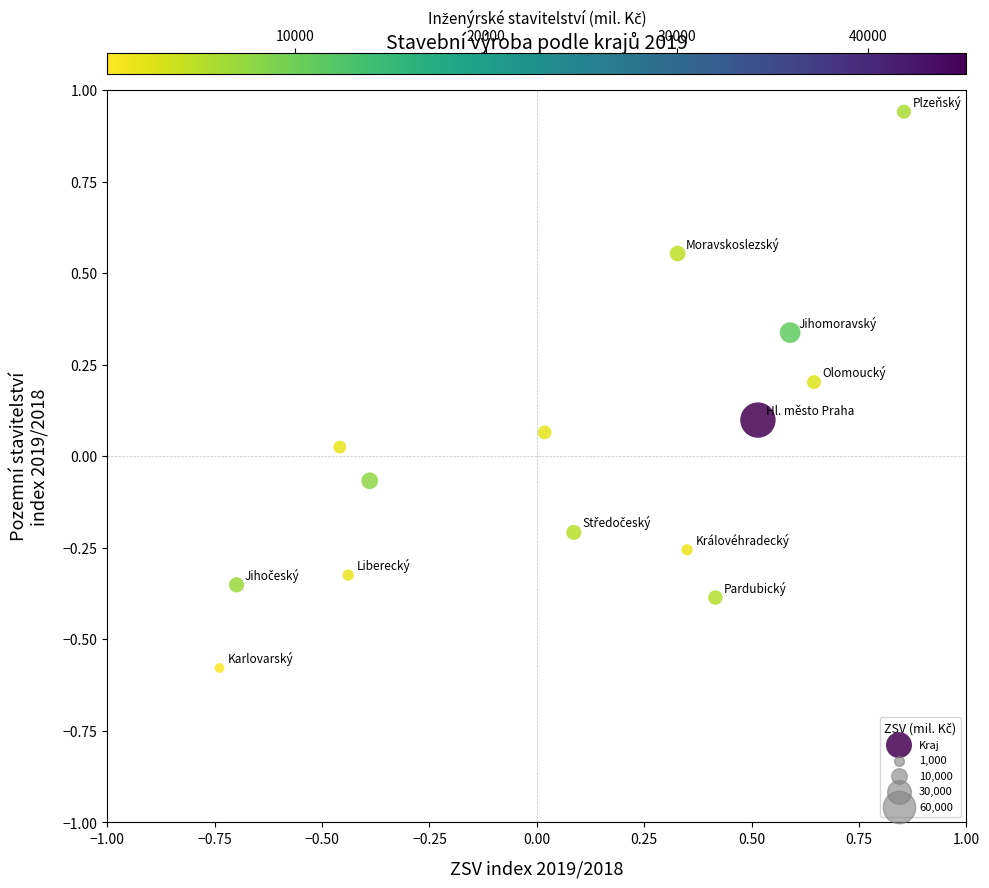

What is the range of Y values (max minus min)?

1.5